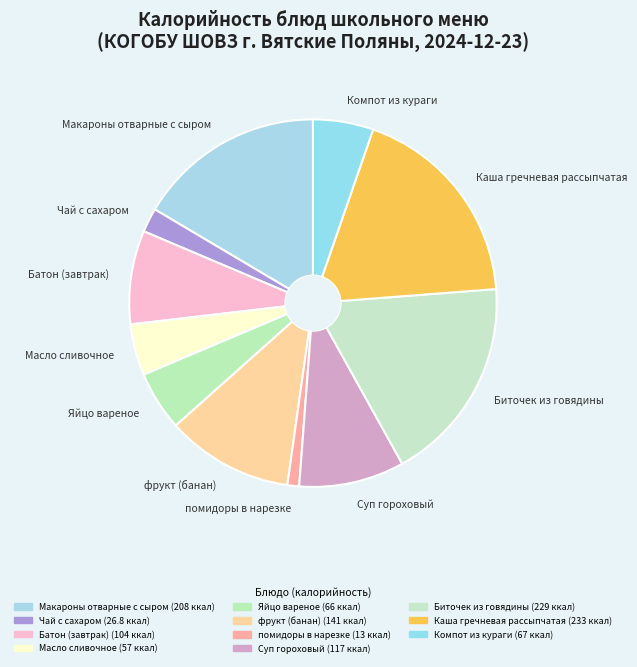

Approximately how many times larger is the value at Яйцо вареное compared to Биточек из говядины?

0.3